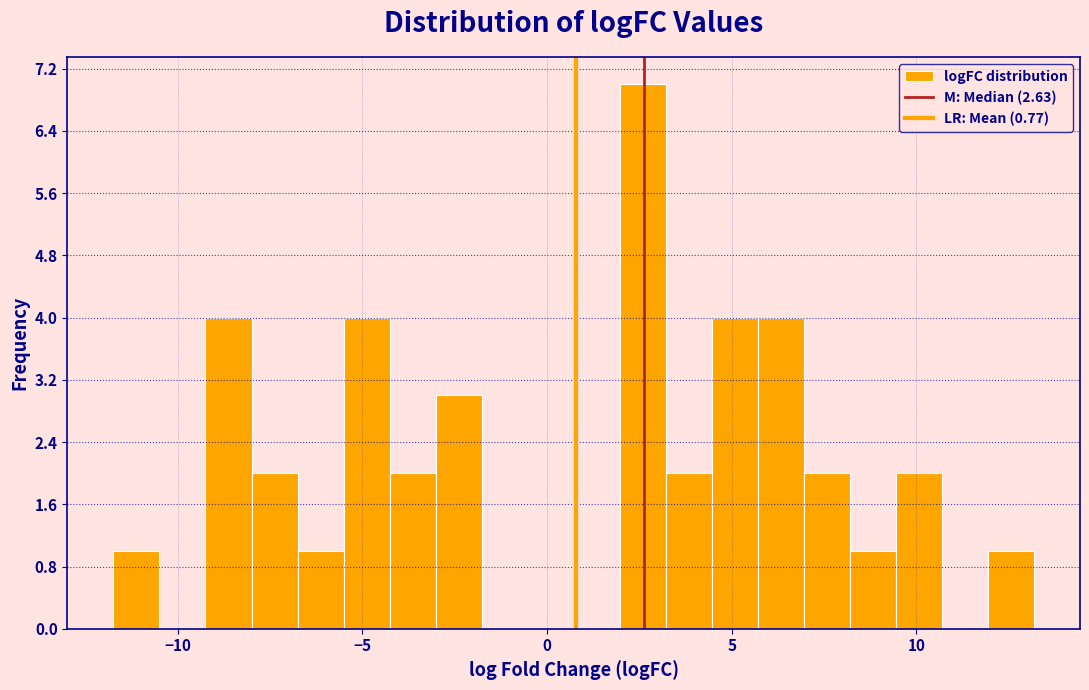

Read against the x-axis, roughly where is the centre of the tallest bar?

2.5